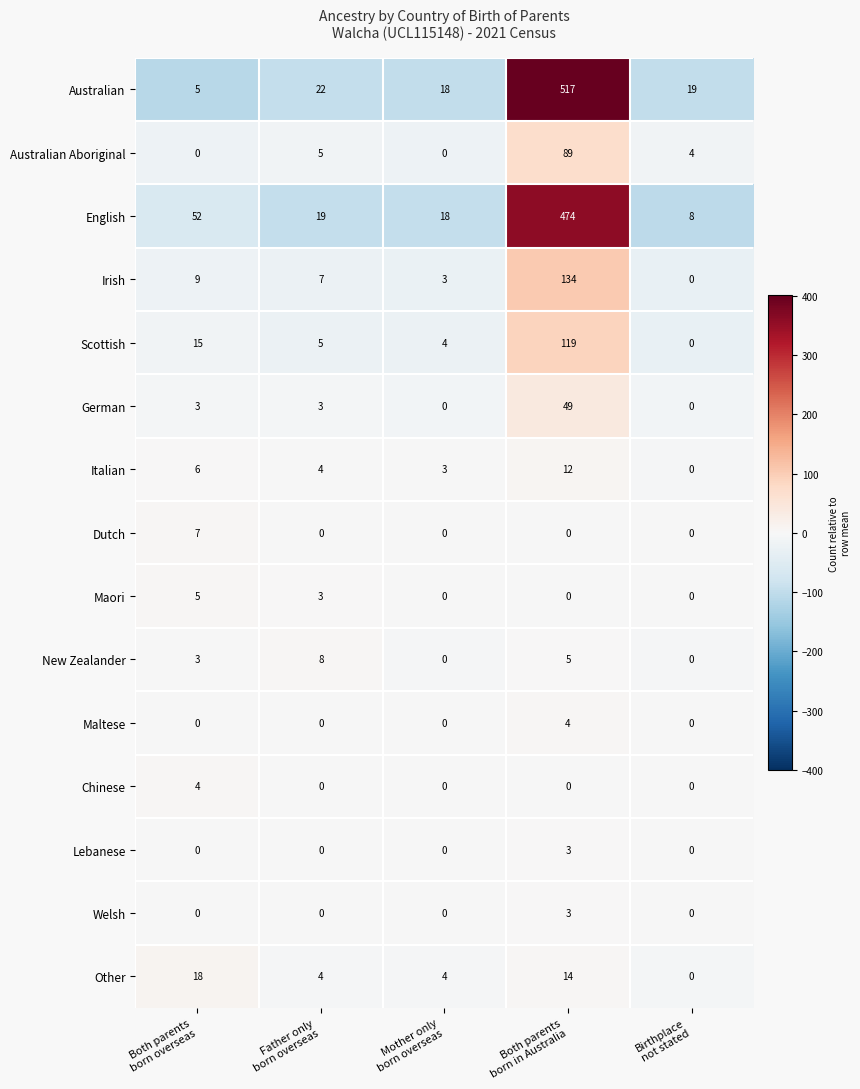

Which series has the largest range (max minus min)?

Australian